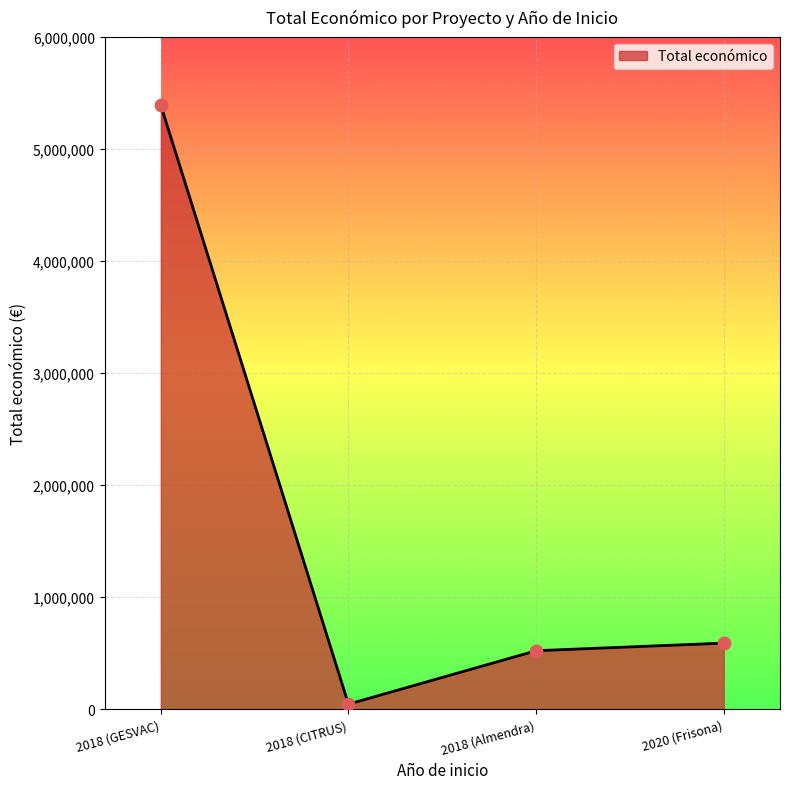

Which has a higher value, 2018 (CITRUS) or 2020 (Frisona)?

2020 (Frisona)